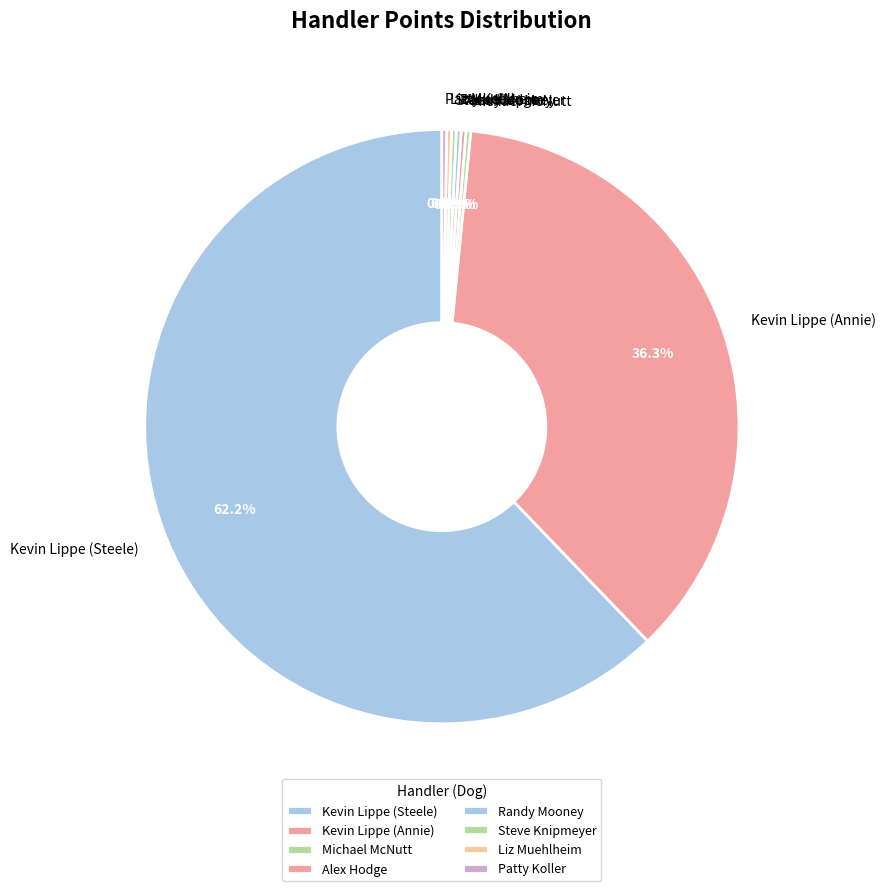

Is there any slice that represents more than half of the pie?

Yes